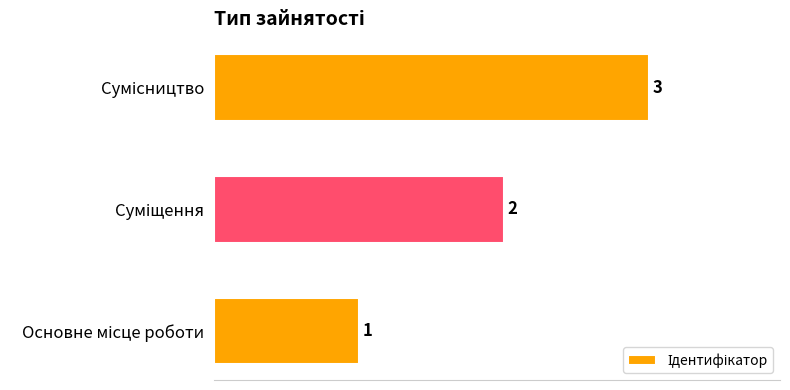

How many values are between 1 and 3?

3